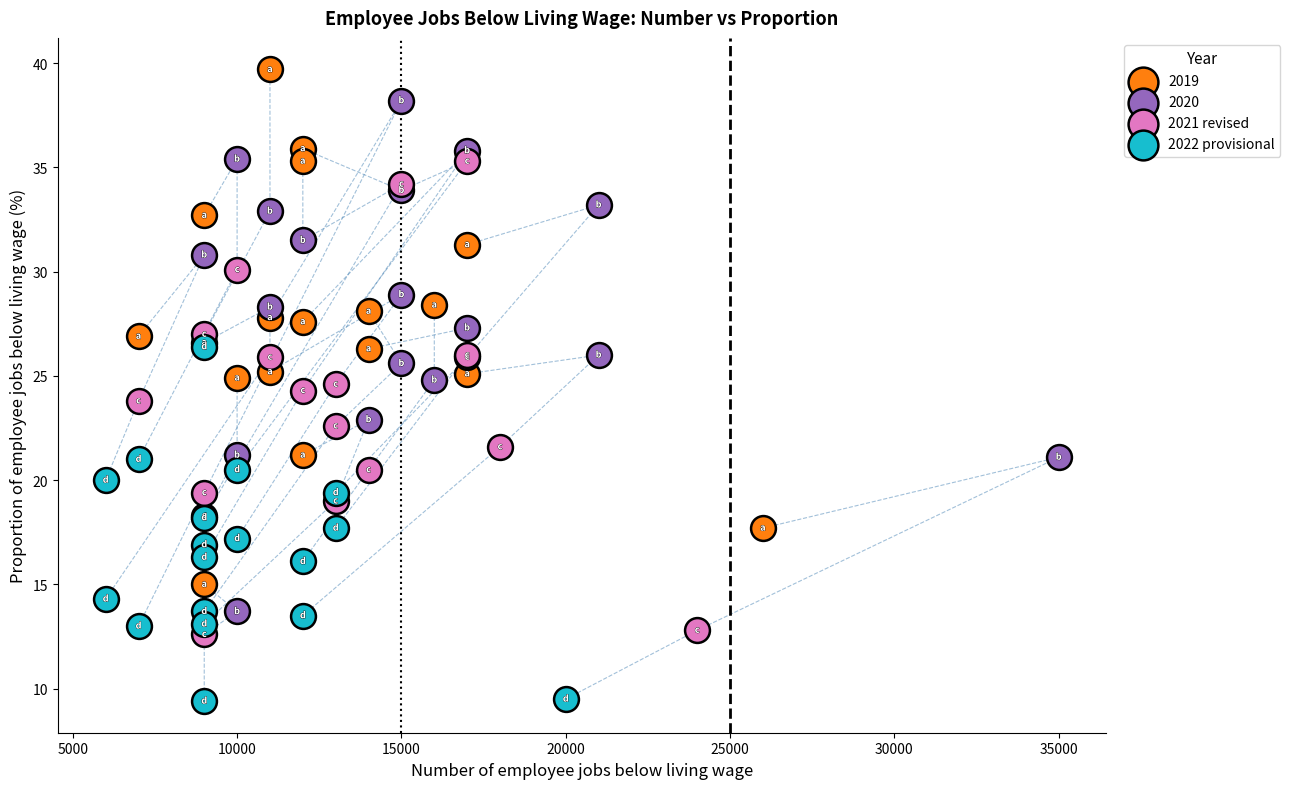

Which series reaches the maximum Y coordinate?

2019